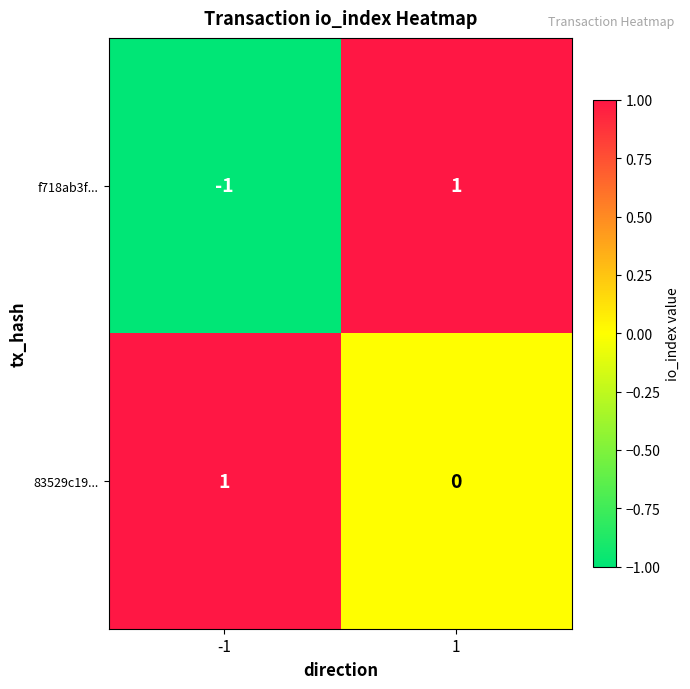

How many values in the f718ab3f... series are below 1?

1